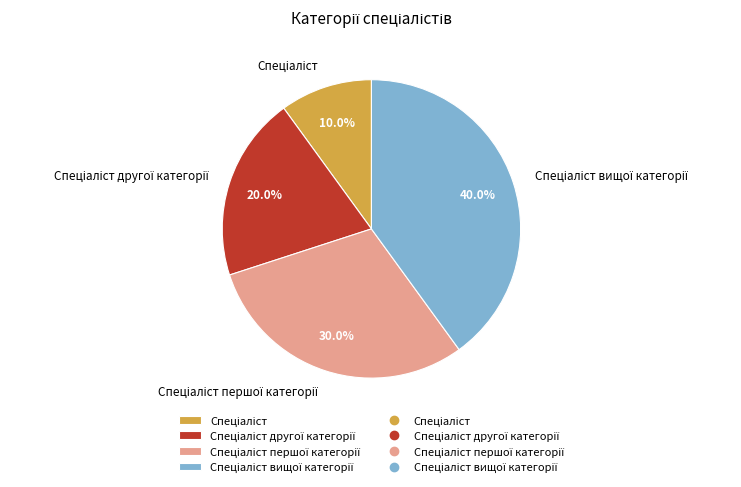

Is there a majority slice in this chart?

No